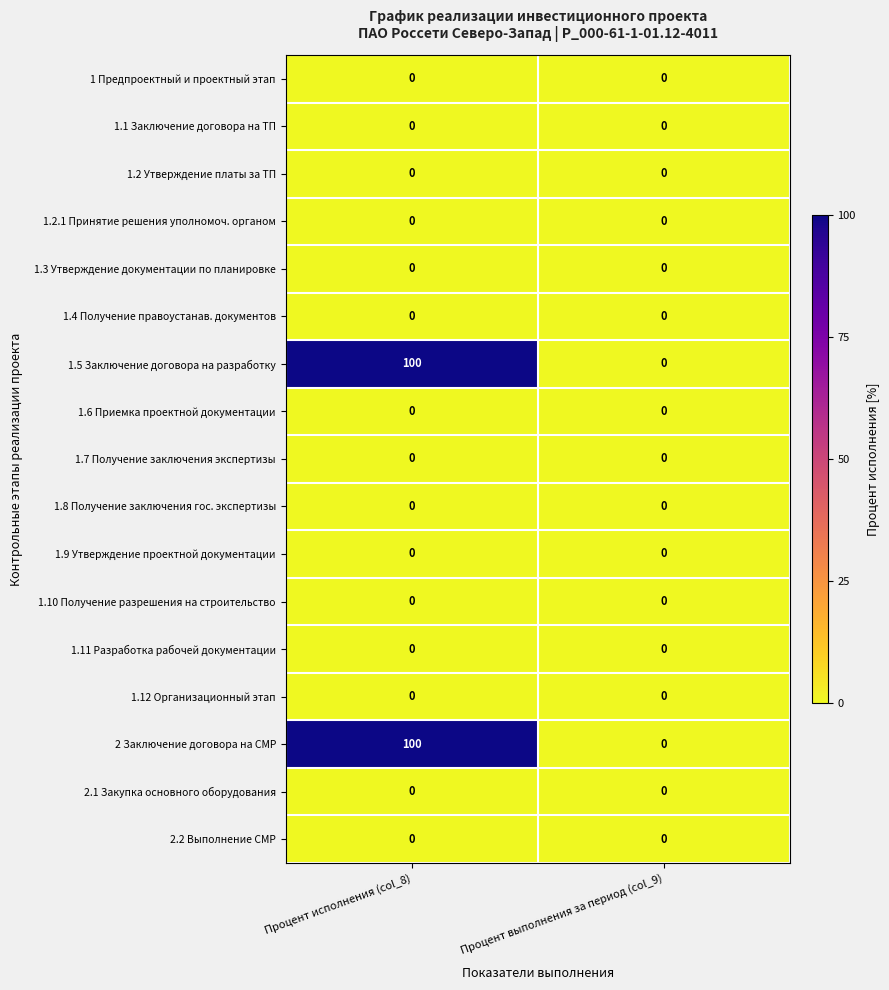

What is the difference between the highest and lowest values at Процент исполнения (col_8)?

100